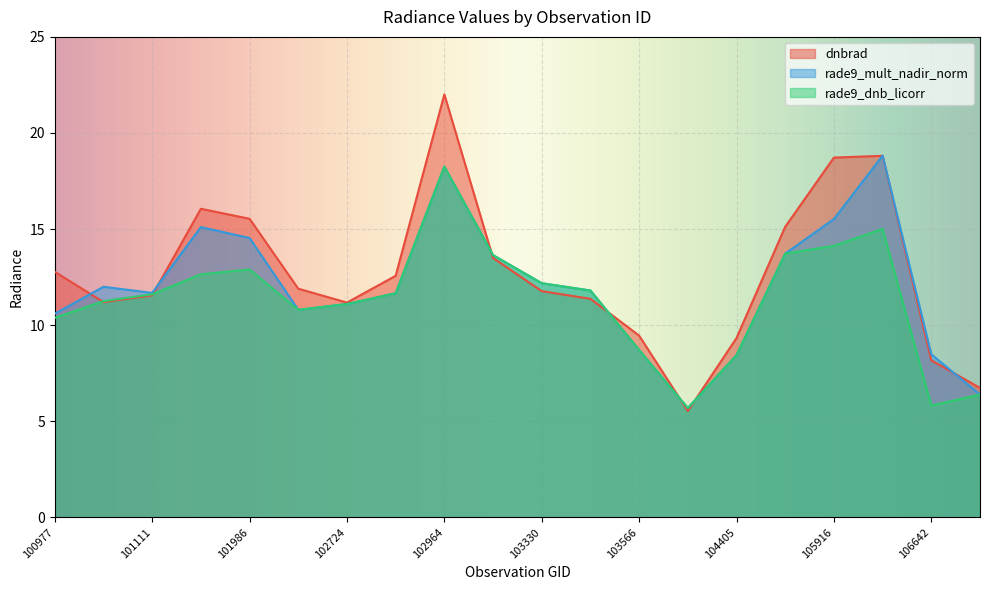

Rank the categories by dnbrad value from lowest to highest.

104397, 107560, 106642, 104405, 103566, 102724, 101102, 103448, 101111, 103330, 102602, 102845, 100977, 103092, 104522, 101986, 101858, 105916, 106285, 102964